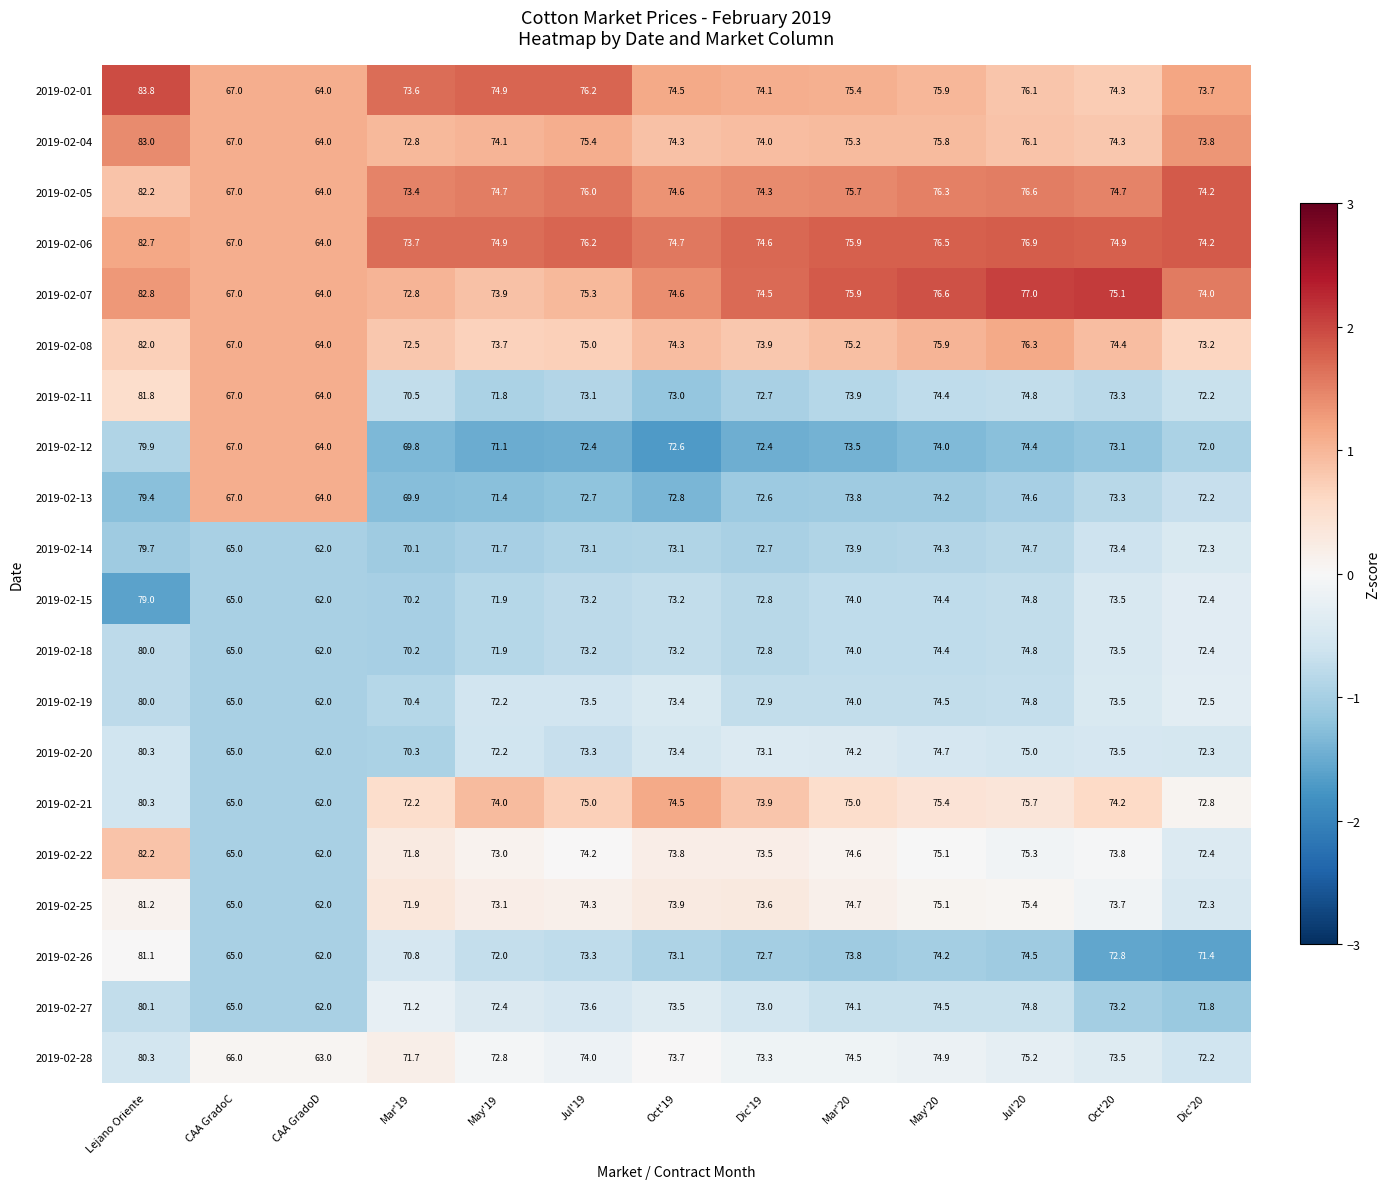

Is the value of 2019-02-04 at Mar'20 greater than the value of 2019-02-07 at Oct'19?

Yes